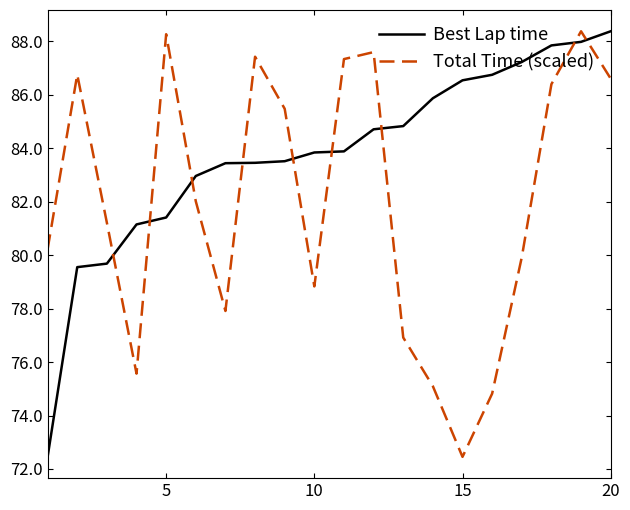

How many intersections are there between Best Lap time and Total Time (scaled)?

9